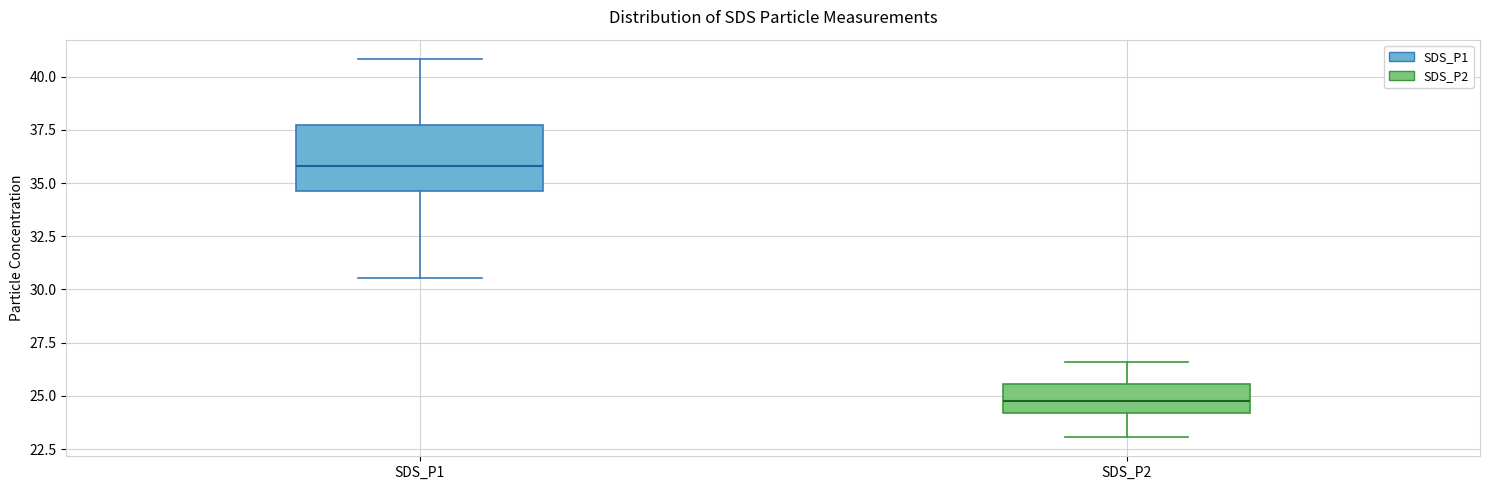

Where is the upper edge of the box for SDS_P2 on the y-axis? The values are not printed on the chart, so give them approximately, as read against the axis.

25.5